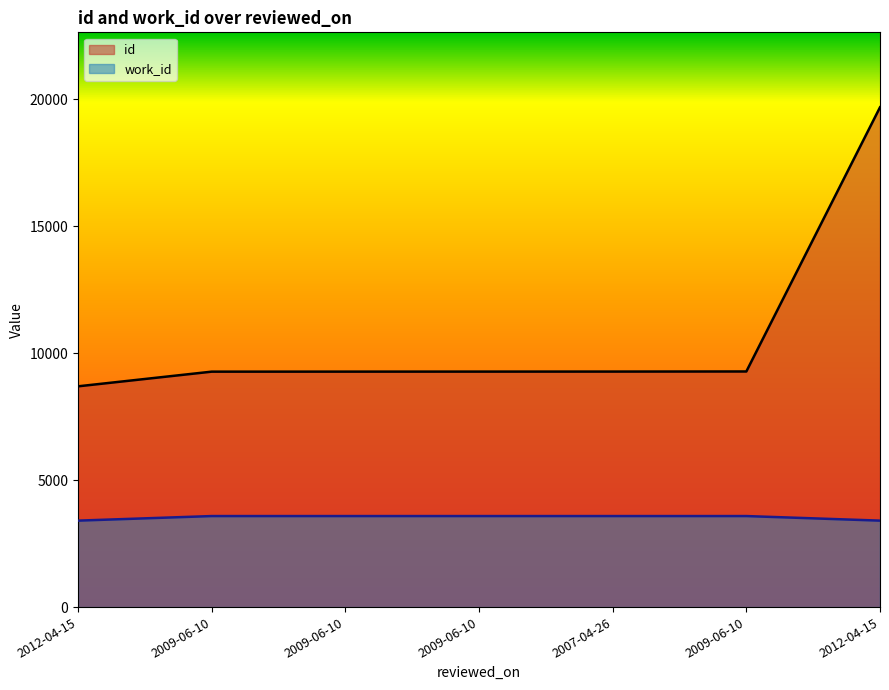

Reading right to left, extract all data points from this chart.

id: 2012-04-15=19689	2009-06-10=9282	2007-04-26=9278	2009-06-10=9277	2009-06-10=9276	2009-06-10=9275	2012-04-15=8697
work_id: 2012-04-15=3406	2009-06-10=3586	2007-04-26=3586	2009-06-10=3586	2009-06-10=3586	2009-06-10=3586	2012-04-15=3406